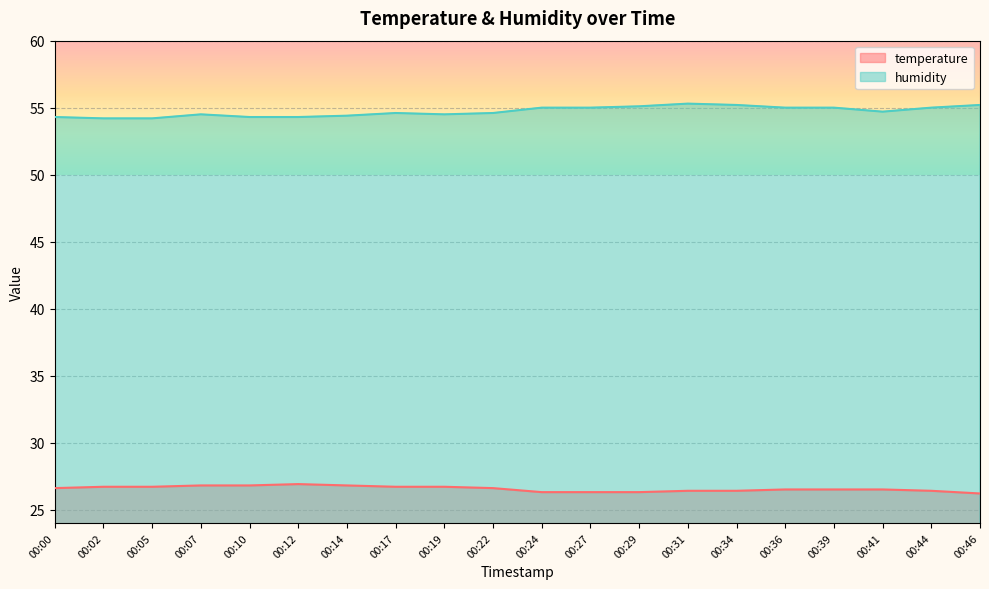

Reading left to right, list all the values displayed in this chart.

temperature: 26.6	26.7	26.7	26.8	26.8	26.9	26.8	26.7	26.7	26.6	26.3	26.3	26.3	26.4	26.4	26.5	26.5	26.5	26.4	26.2
humidity: 54.3	54.2	54.2	54.5	54.3	54.3	54.4	54.6	54.5	54.6	55.0	55.0	55.1	55.3	55.2	55.0	55.0	54.7	55.0	55.2